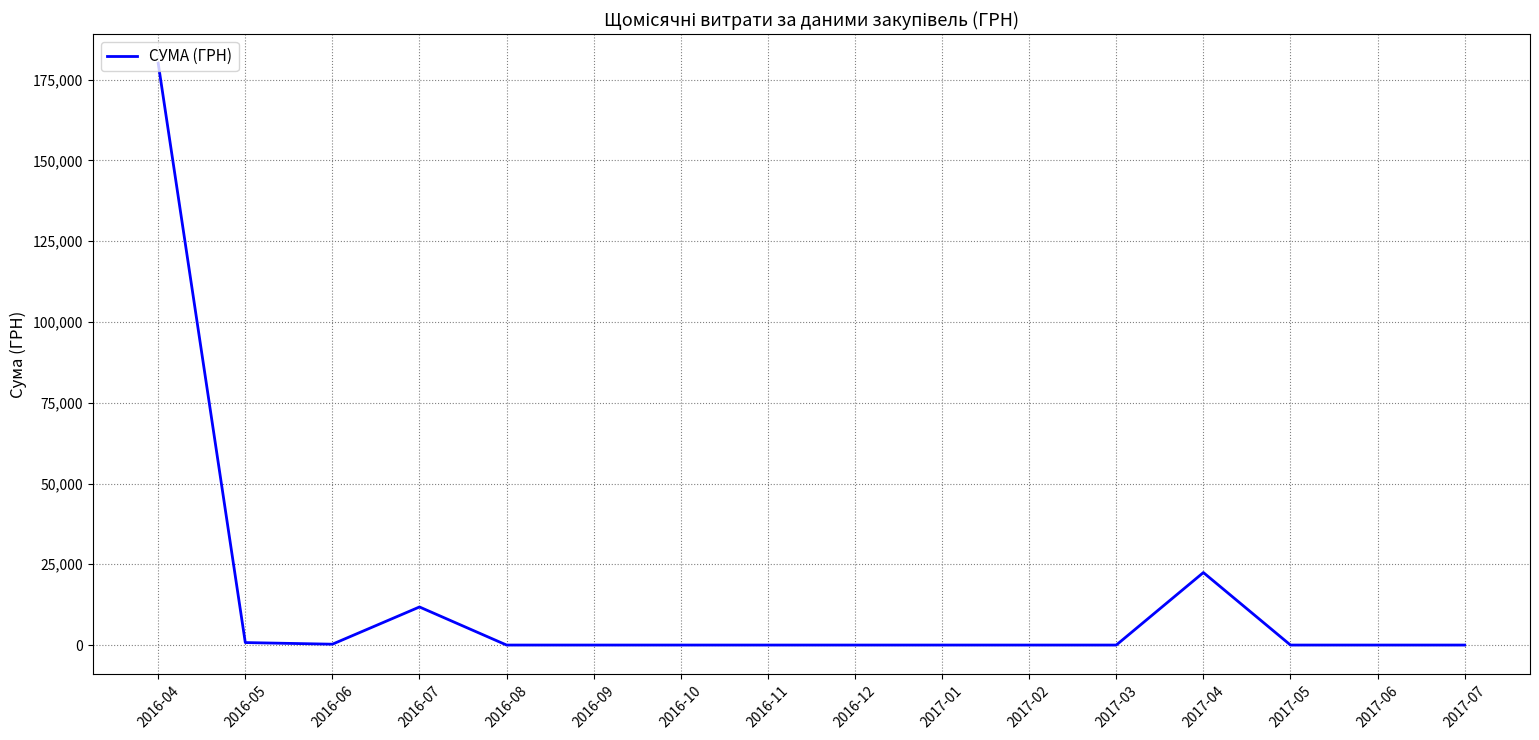

Is it true that the value at 2017-03 is 97309.3?

False